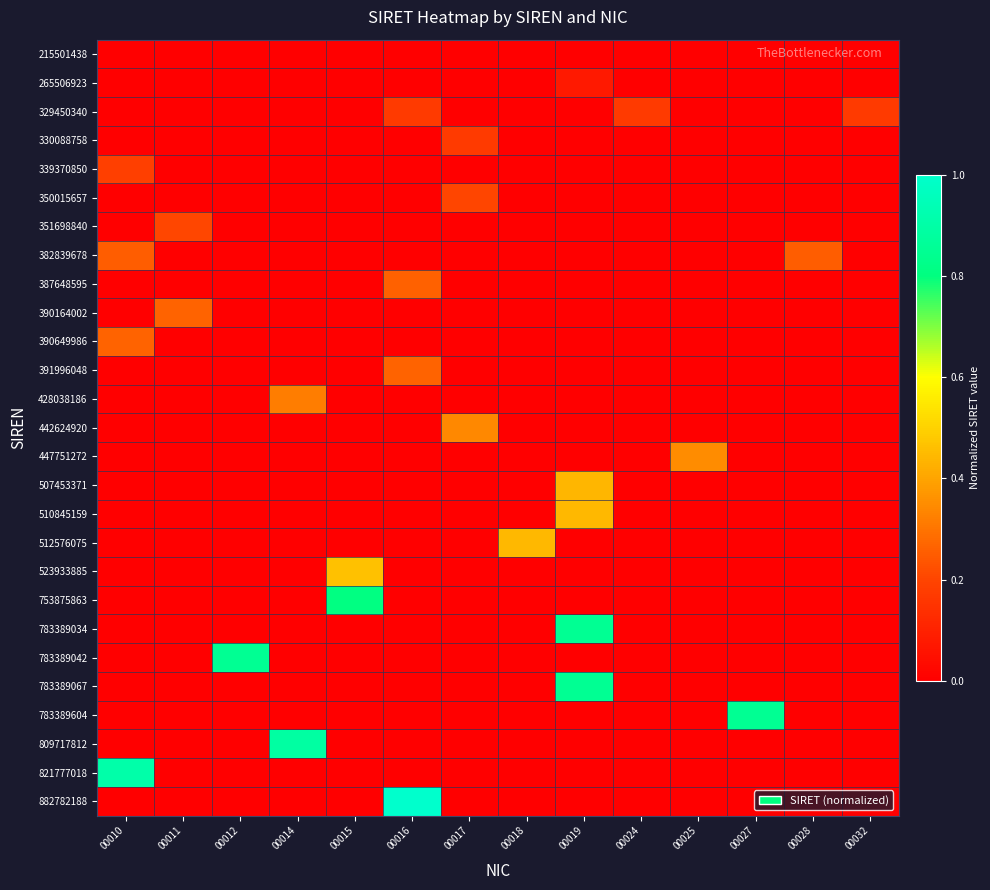

Between 00025 and 00012, which is larger?

00025